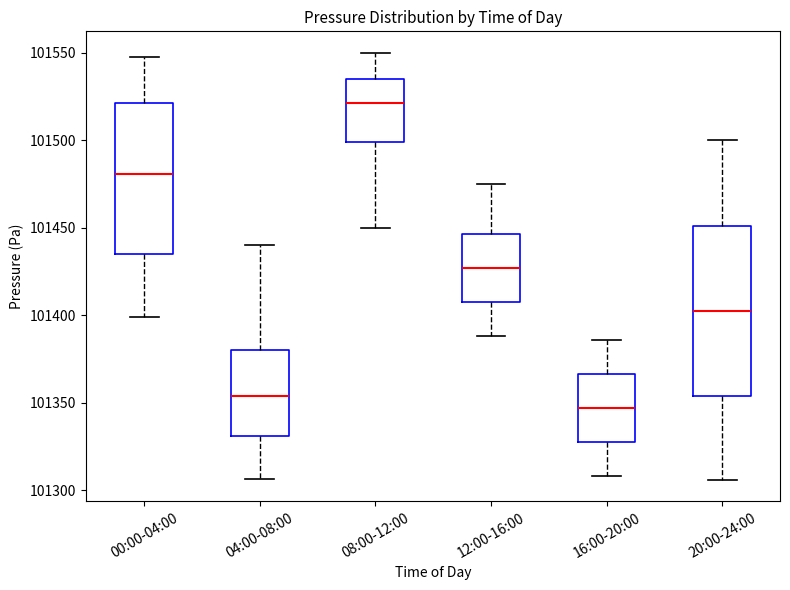

Which box has the lowest median line?

16:00-20:00